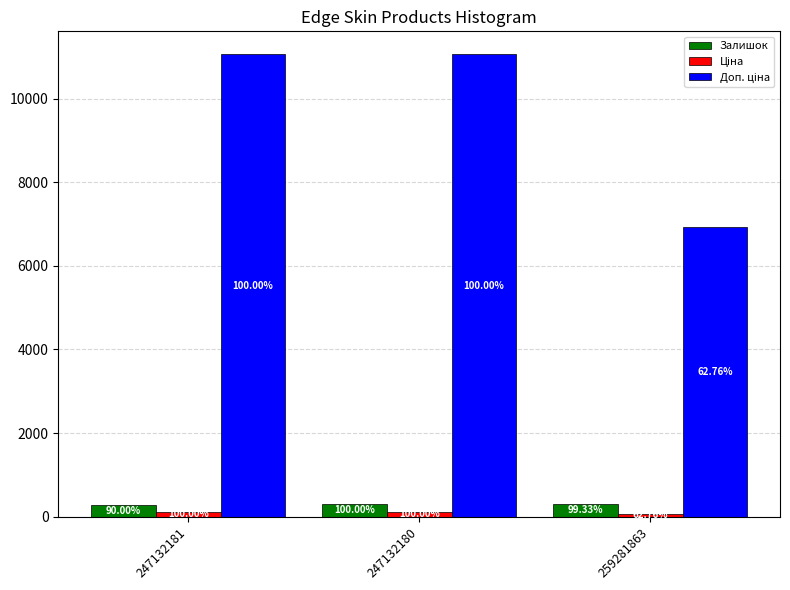

Are the bars horizontal?

No